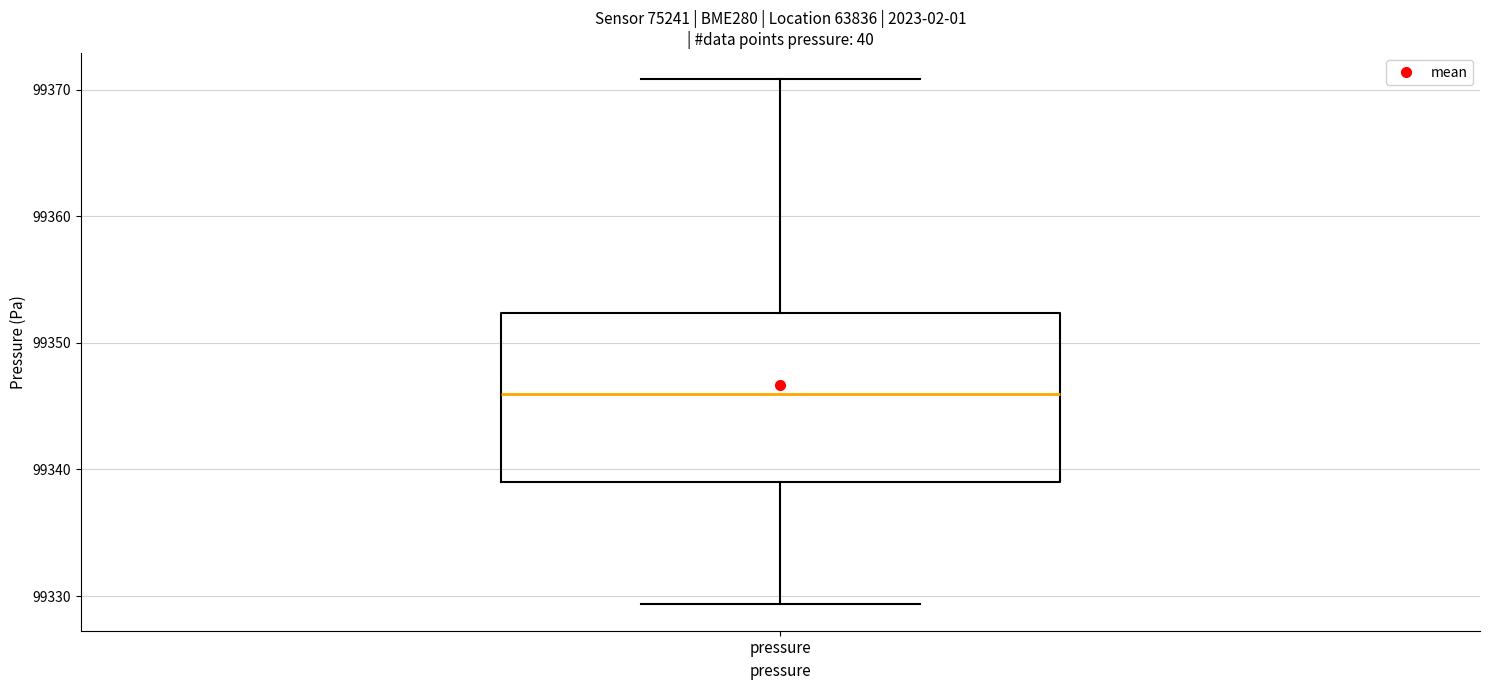

Where does the median line of the box for pressure sit on the y-axis? The values are not printed on the chart, so give them approximately, as read against the axis.

99346